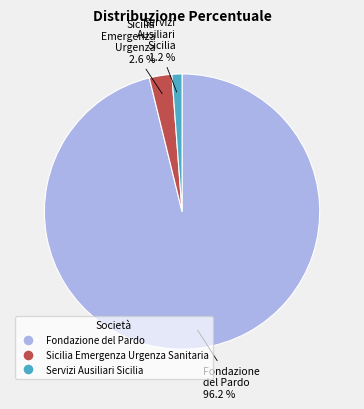

Is it true that Servizi Ausiliari Sicilia is 15% of the pie?

False